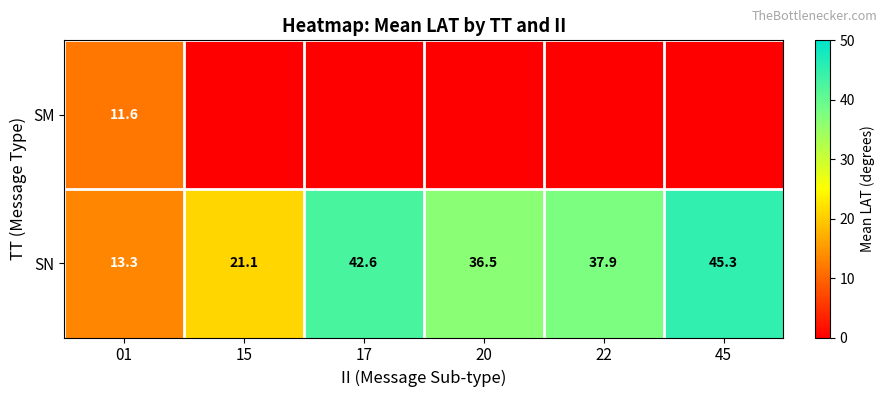

At which category is the sum across all series the highest?

45